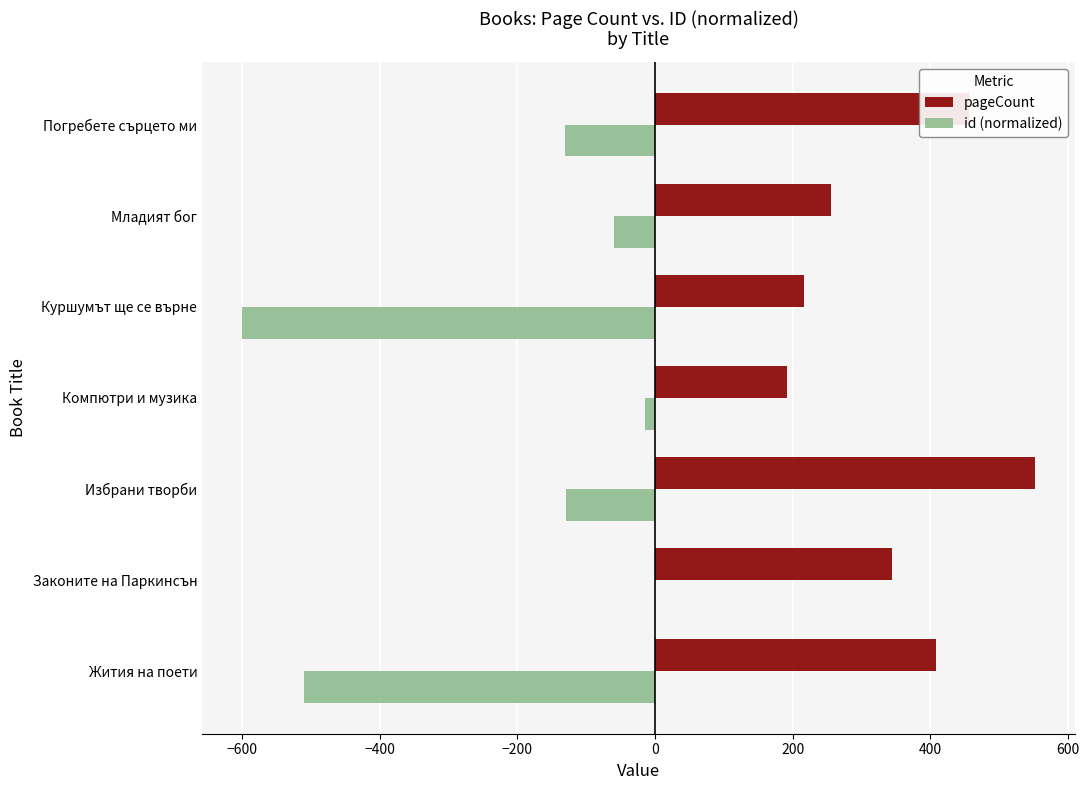

Is it true that id (normalized) equals -600.0 at Куршумът ще се върне?

True